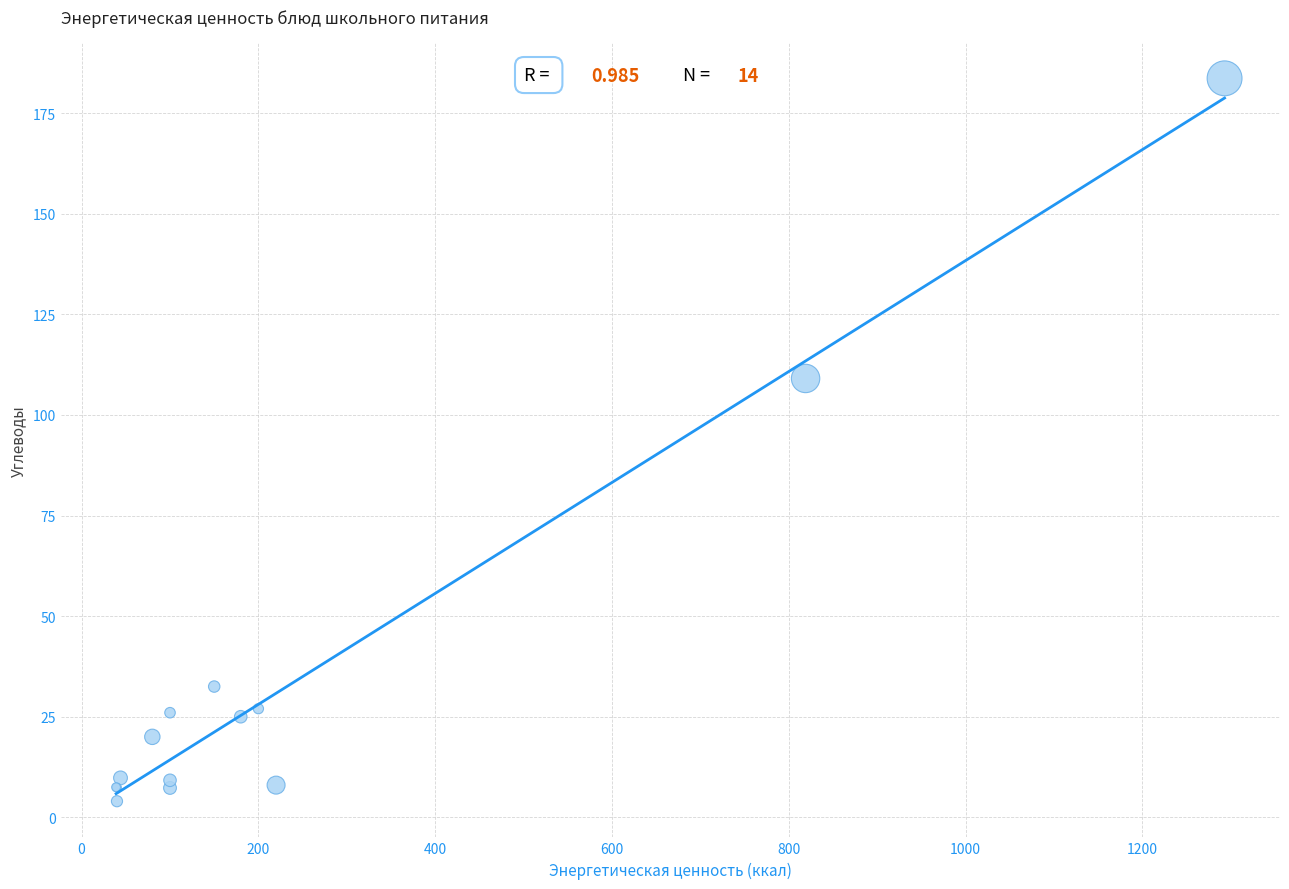

What Y value in the scatter plot is closest to 93?

109.1